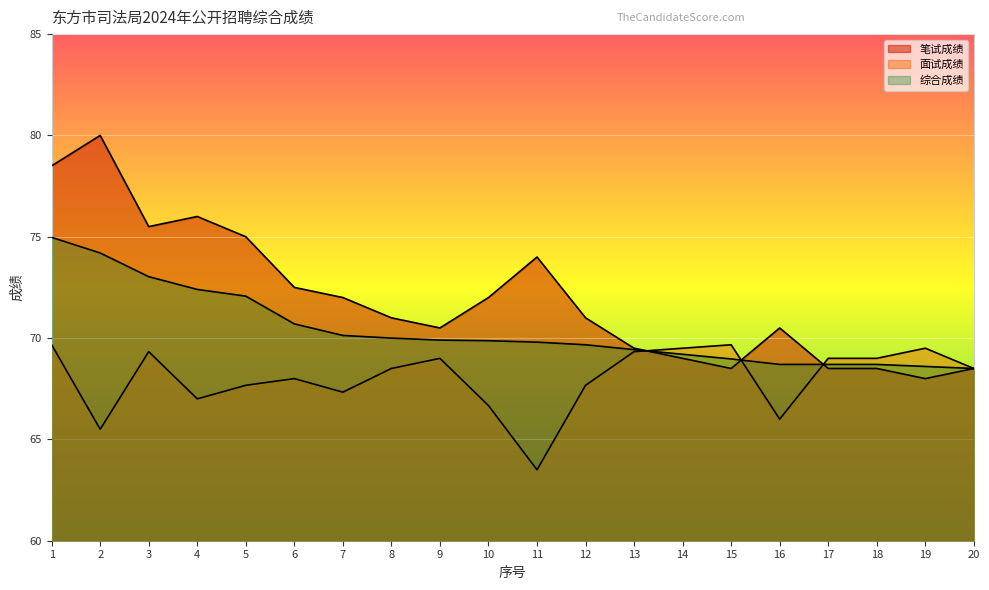

The value of 笔试成绩 at 6 is 72.5. True or false?

True